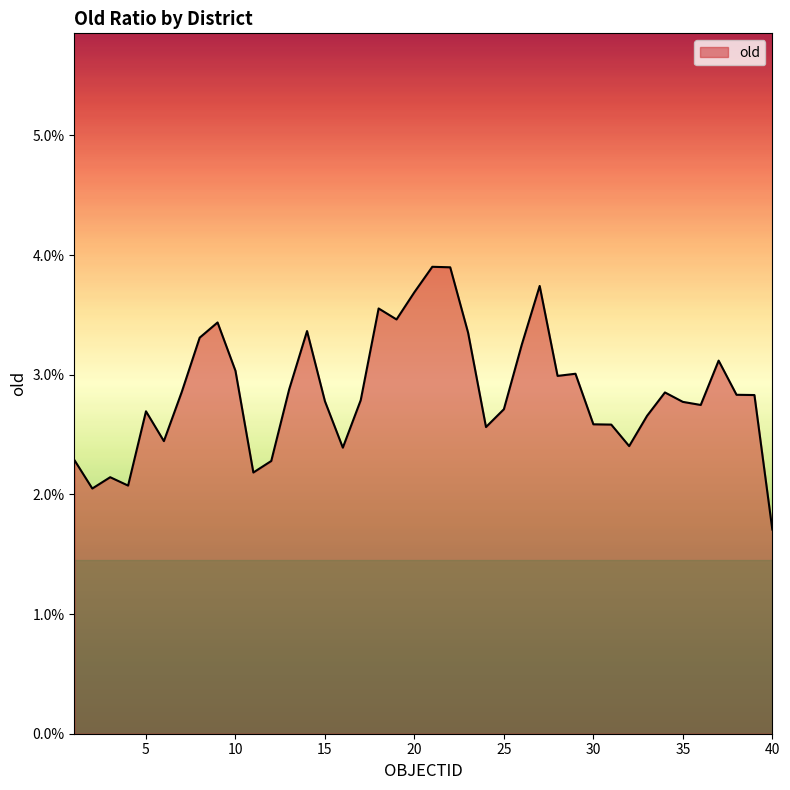

Rank the categories by value from highest to lowest.

21, 22, 27, 20, 18, 19, 9, 14, 23, 8, 26, 37, 10, 29, 28, 13, 7, 34, 38, 39, 17, 15, 35, 36, 25, 5, 33, 30, 31, 24, 6, 32, 16, 1, 12, 11, 3, 4, 2, 40